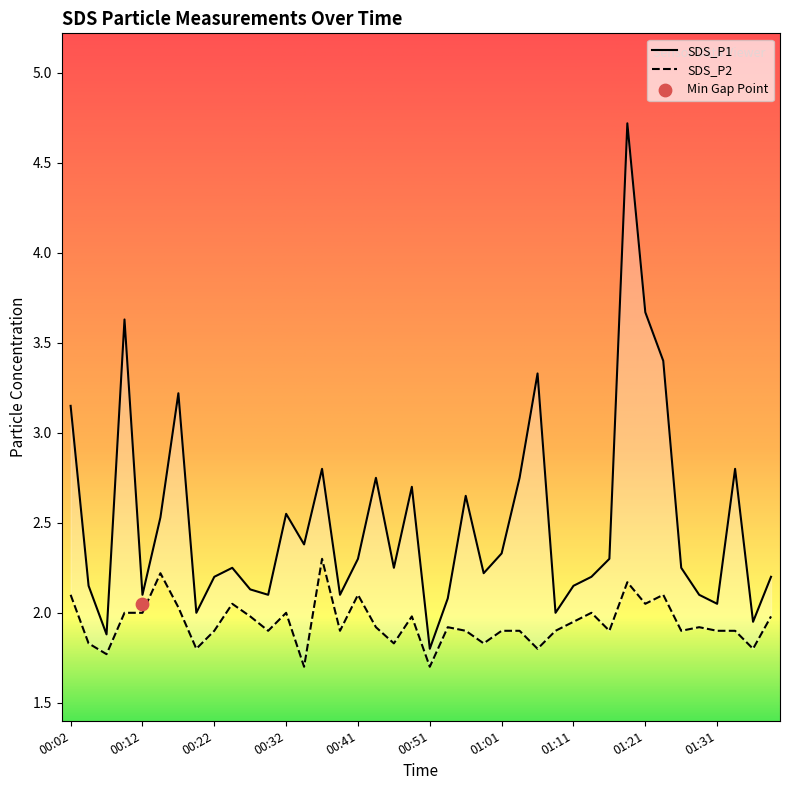

Which series has the largest total across all categories?

SDS_P1